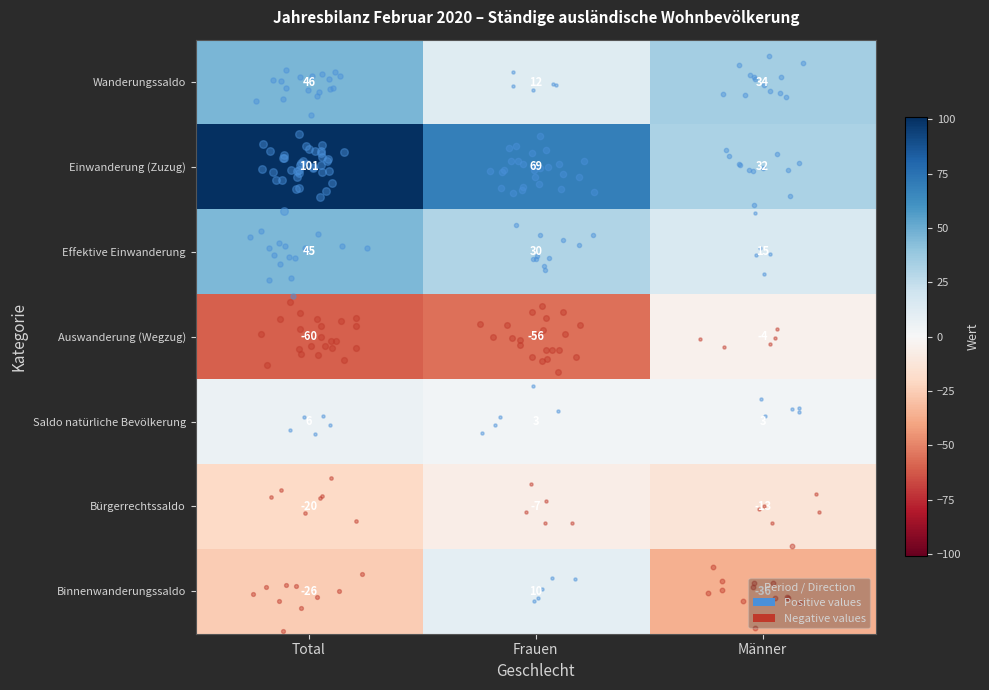

At which category does the chart reach its peak across all series?

Total